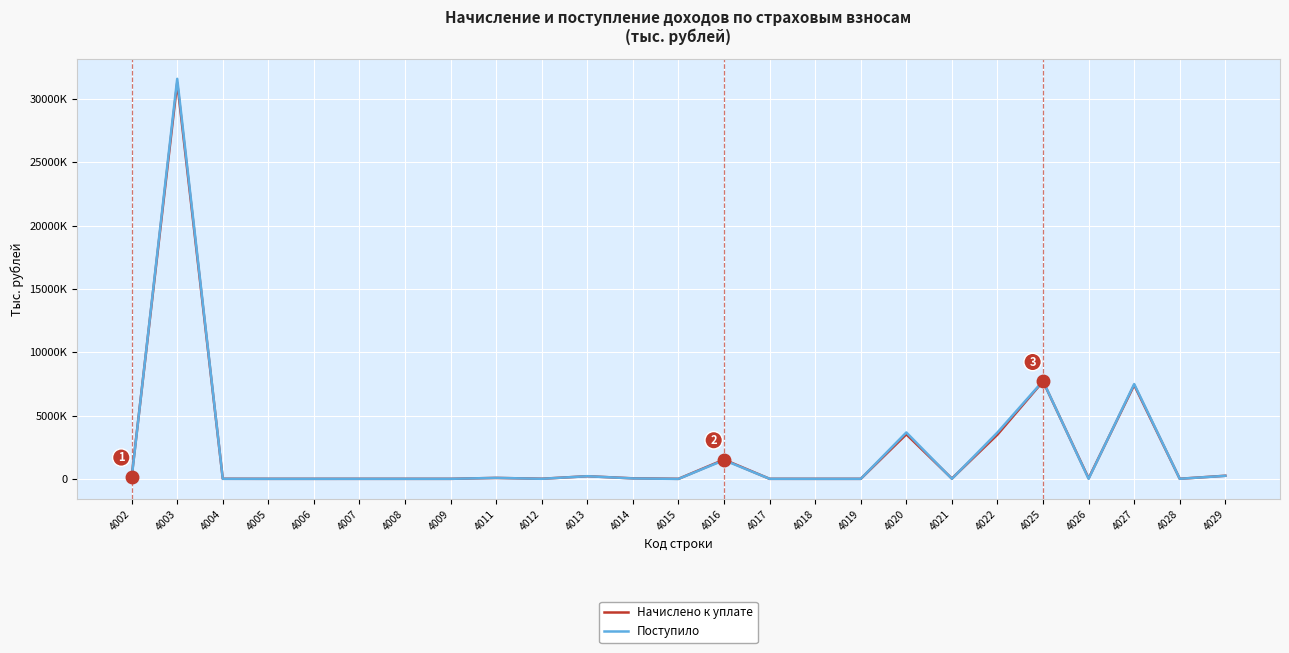

What are all the series names shown in the legend?

Начислено к уплате, Поступило